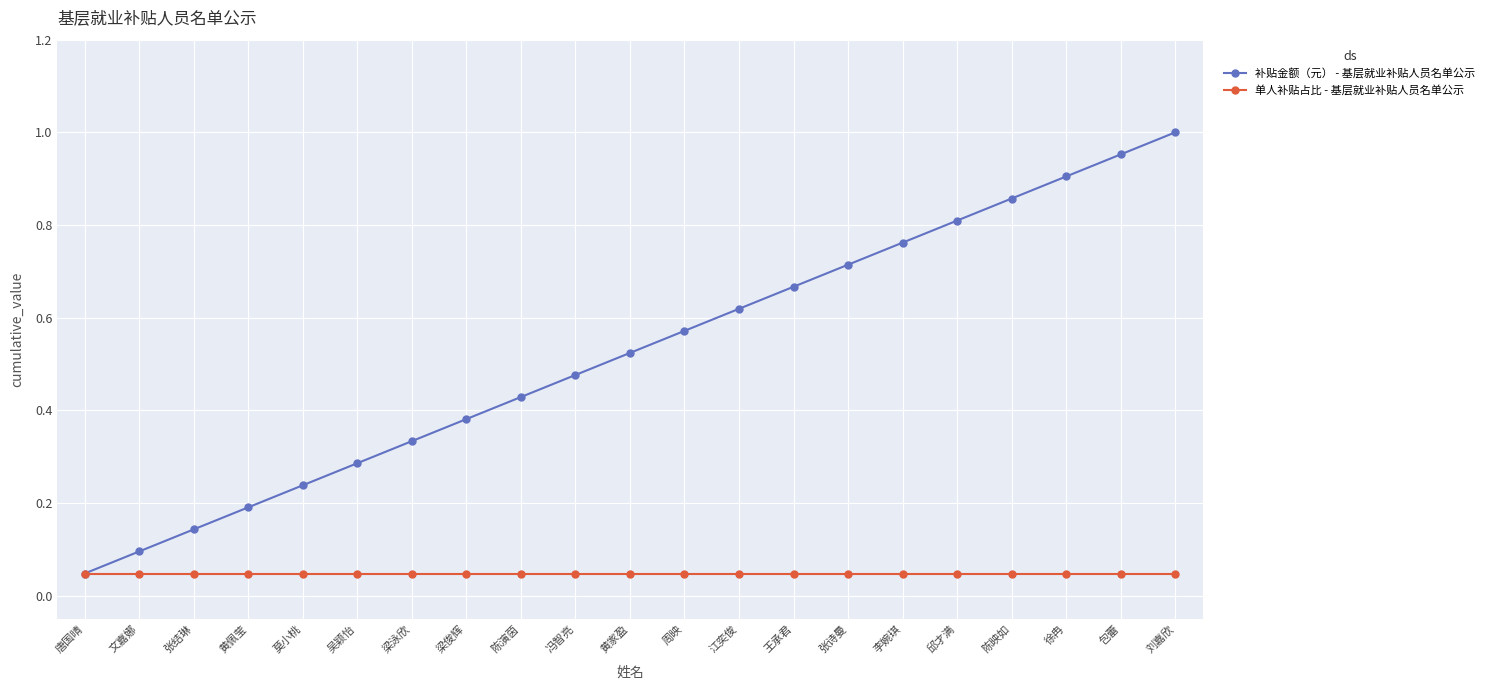

True or false: 补贴金额（元） - 基层就业补贴人员名单公示 has more than 0 interior local peaks.

False